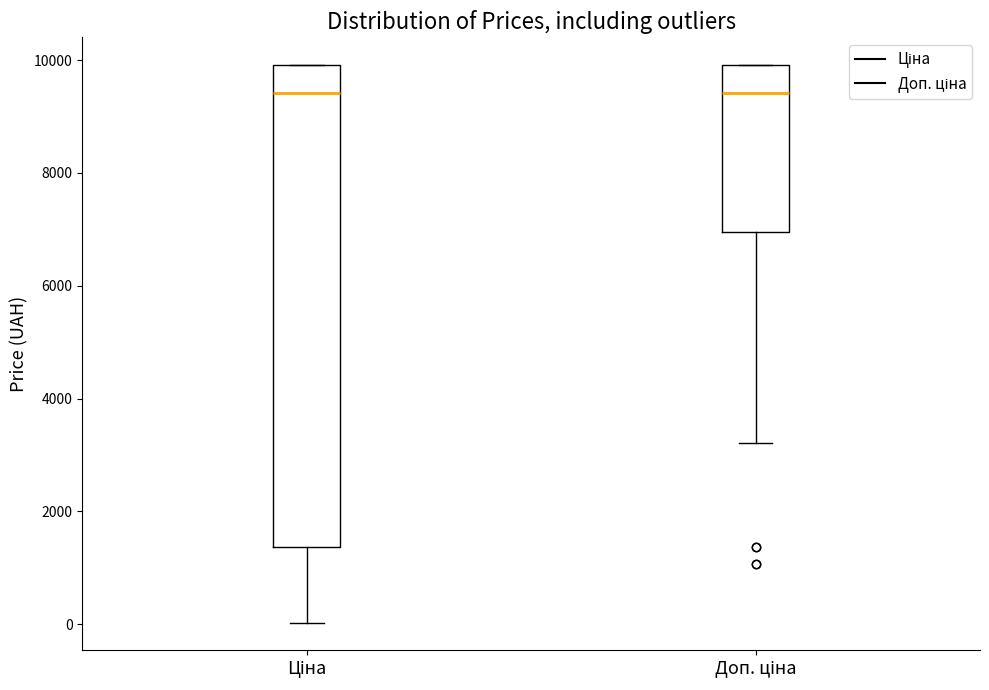

Which box is the tallest, from its lower edge to its upper edge?

Ціна